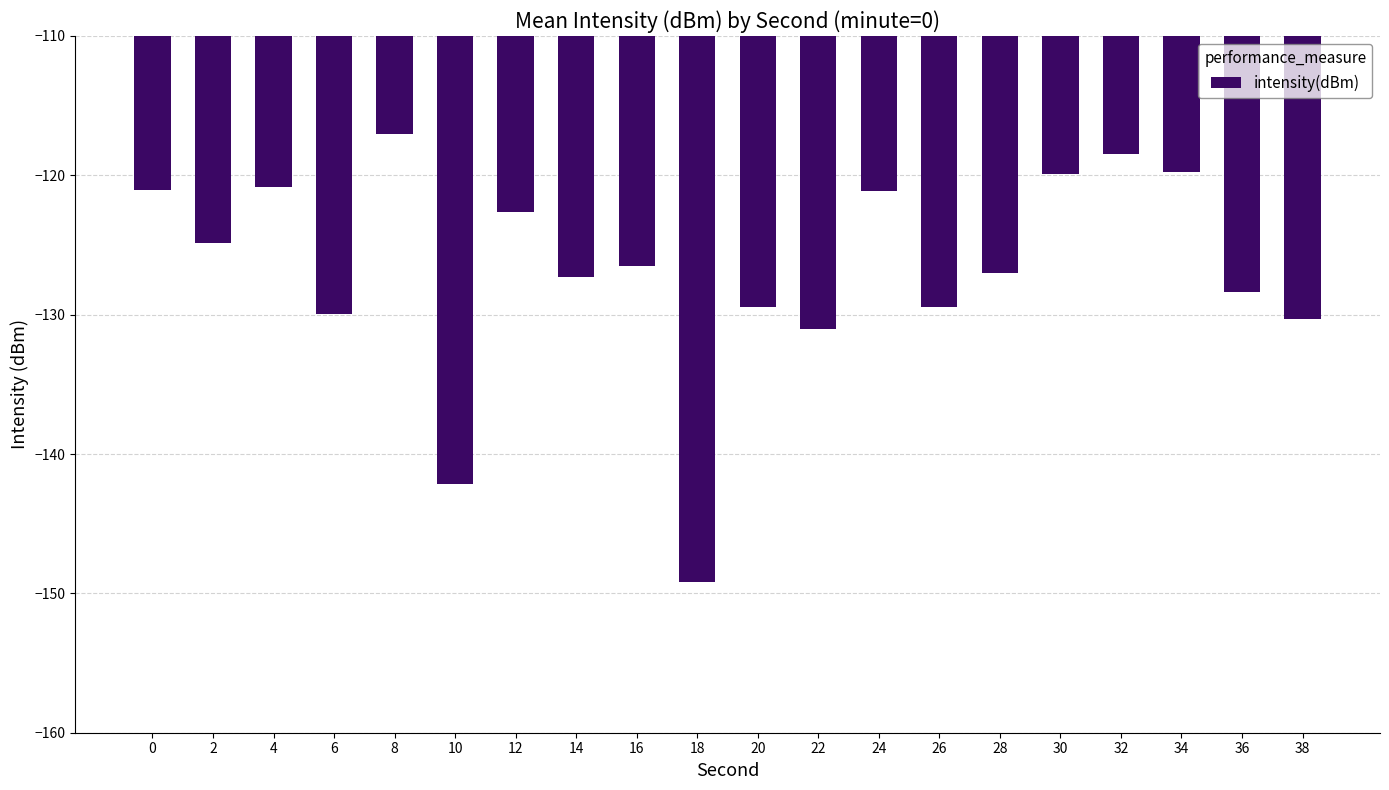

Which has a higher value, 26 or 32?

32